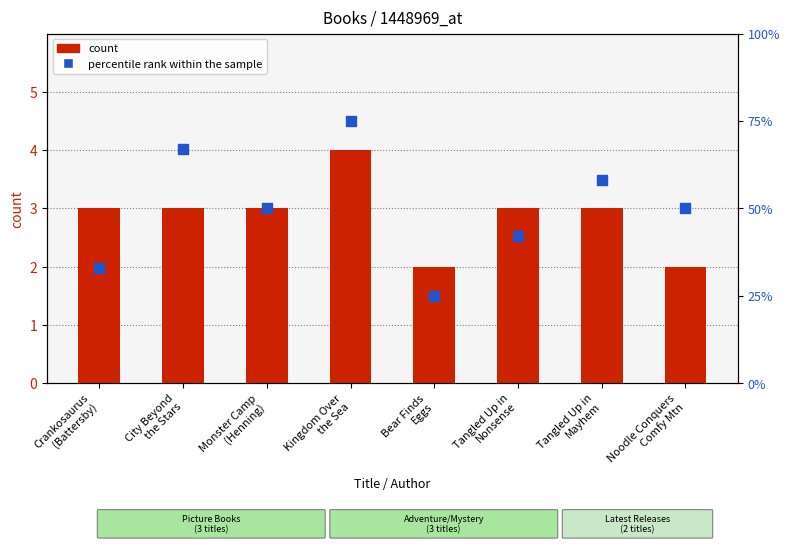

At which category is the sum across all series the highest?

Kingdom Over
the Sea